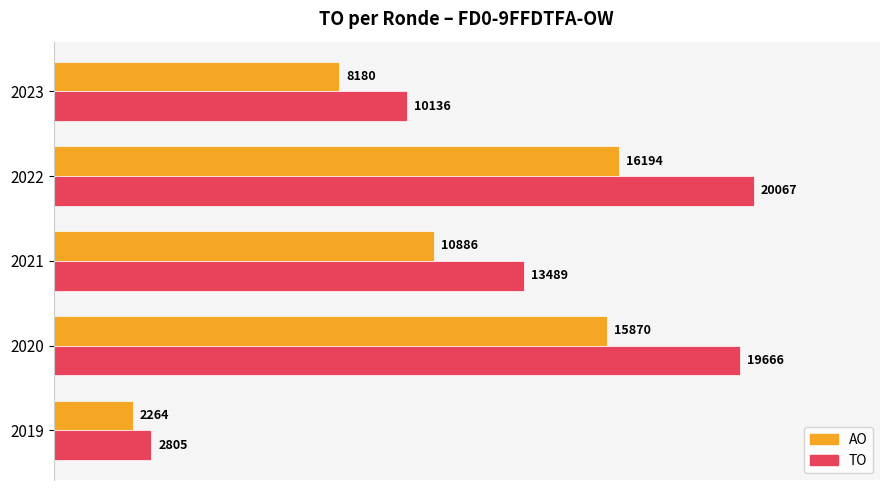

At which category does the chart reach its minimum across all series?

2019